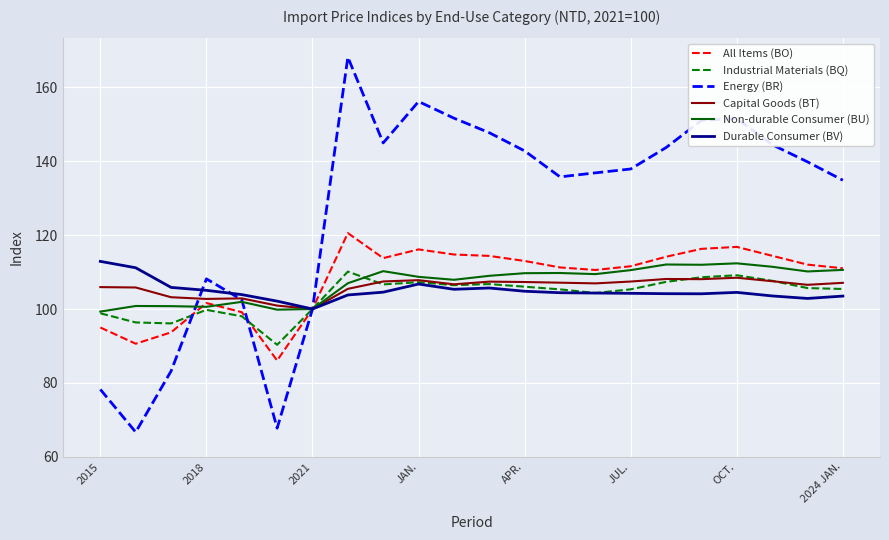

What is the smallest value displayed?

66.7